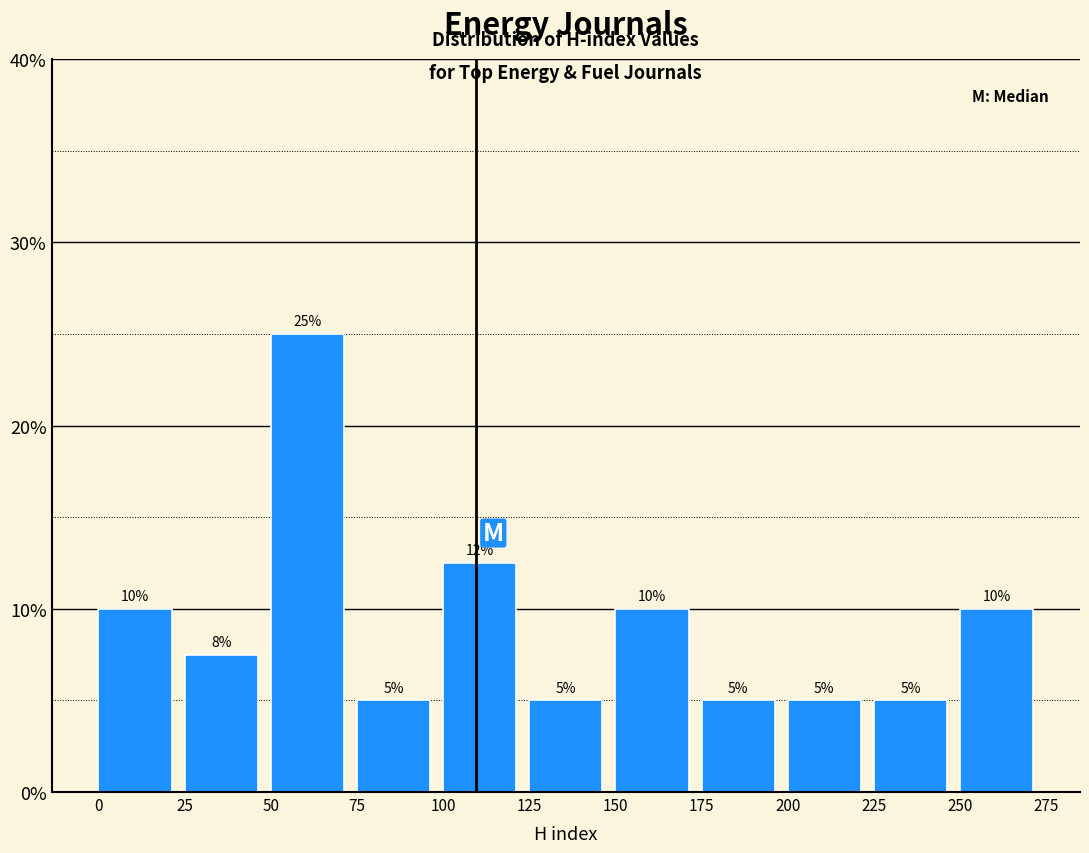

Which range on the x-axis has the tallest bar?

50 to 75